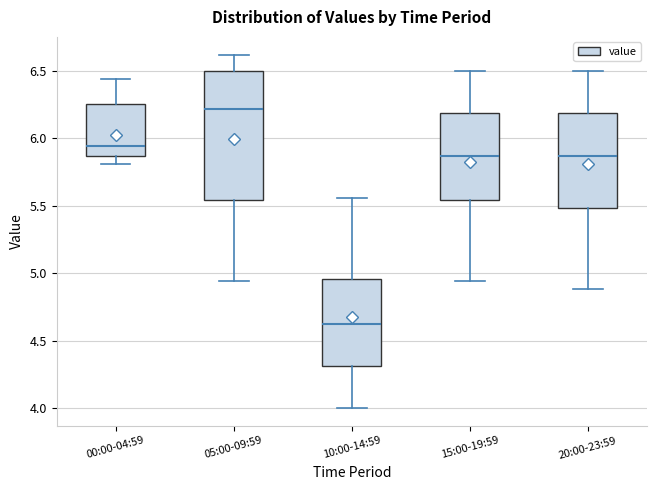

Reading left to right, read every box against the y-axis: the position of its median line, the range the box covers, and the ends of its whiskers. The values are not printed on the chart, so give them approximately, as read against the axis.

00:00-04:59: median 5.95, box 5.85 to 6.25, whiskers 5.80 to 6.45
05:00-09:59: median 6.20, box 5.55 to 6.50, whiskers 4.95 to 6.60
10:00-14:59: median 4.60, box 4.30 to 4.95, whiskers 4.00 to 5.55
15:00-19:59: median 5.85, box 5.55 to 6.20, whiskers 4.95 to 6.50
20:00-23:59: median 5.85, box 5.50 to 6.20, whiskers 4.90 to 6.50